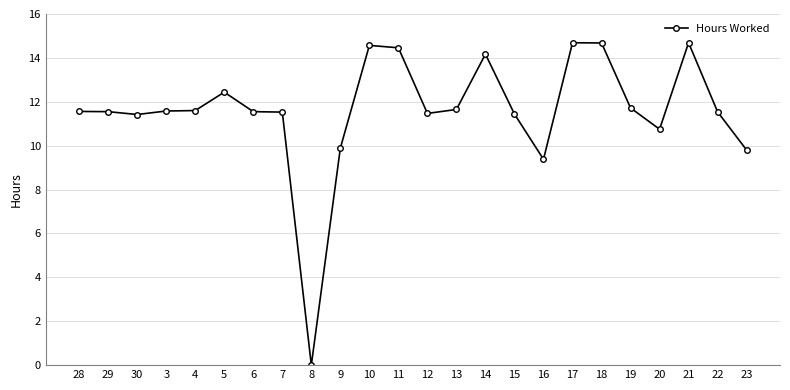

True or false: there are more than 2 points higher than both neighbors.

True